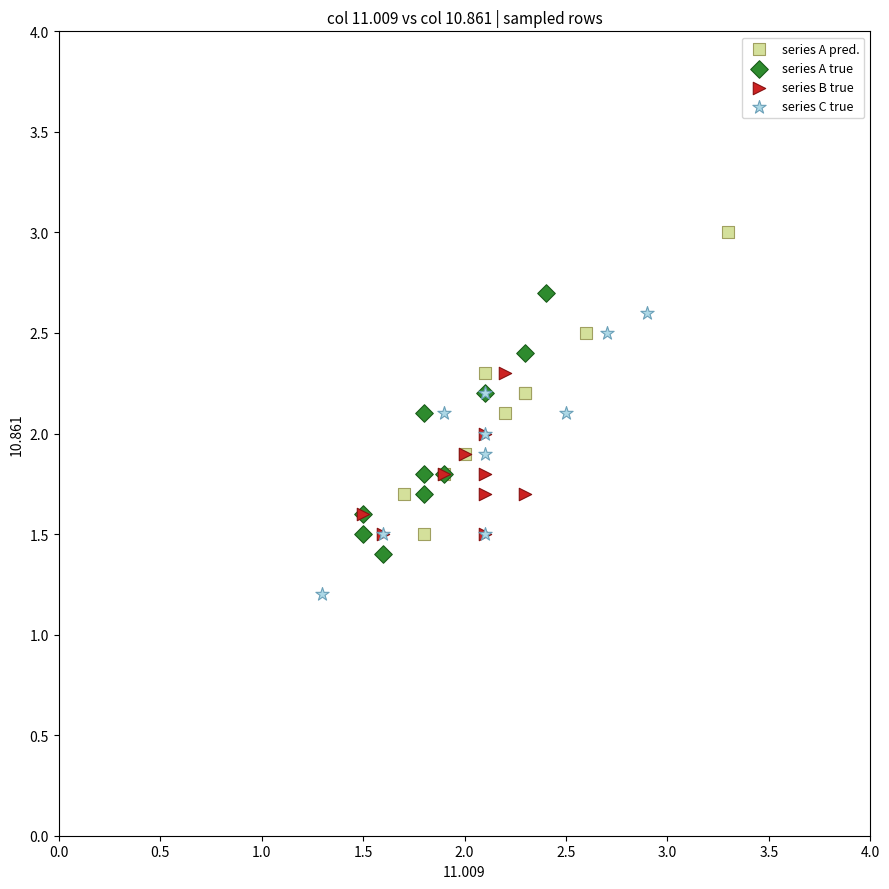

Which series reaches the minimum Y coordinate?

series C true